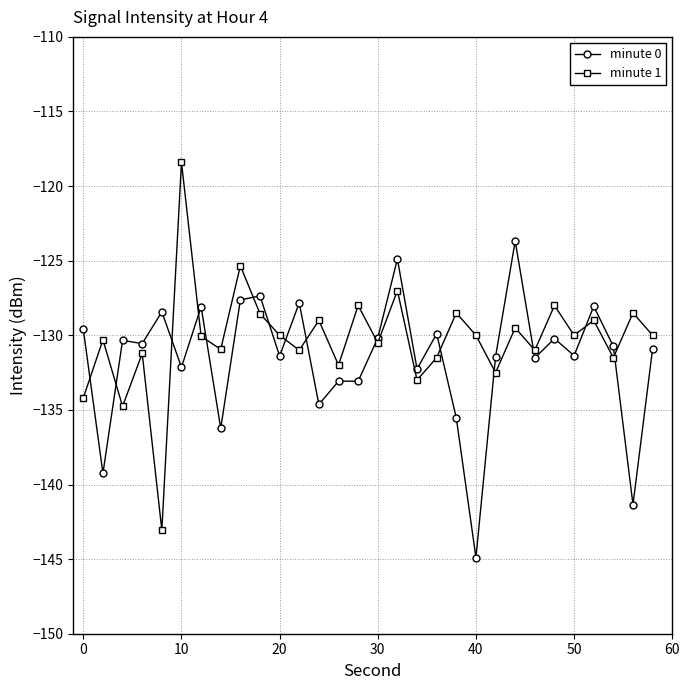

What is the smallest value displayed?

-144.9